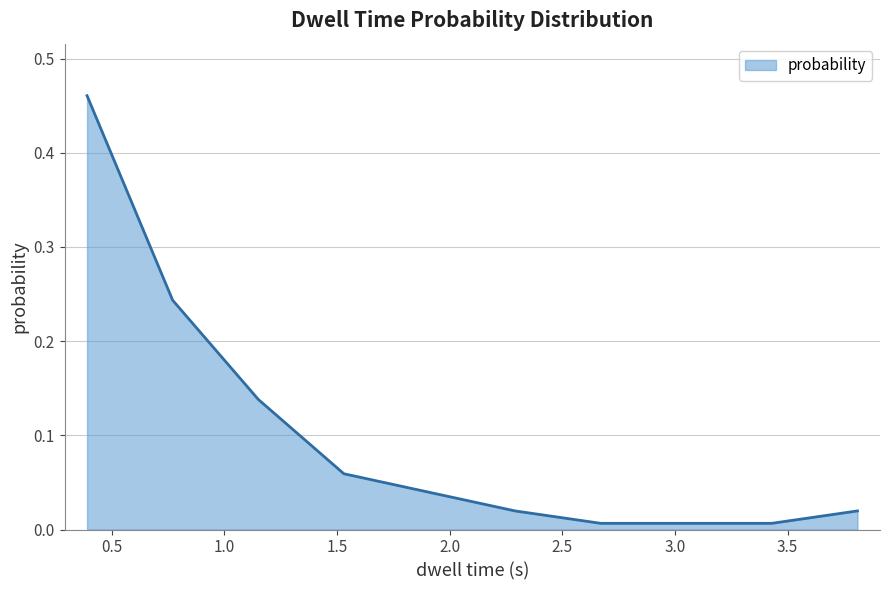

Does the chart display data point markers on the line(s)?

No